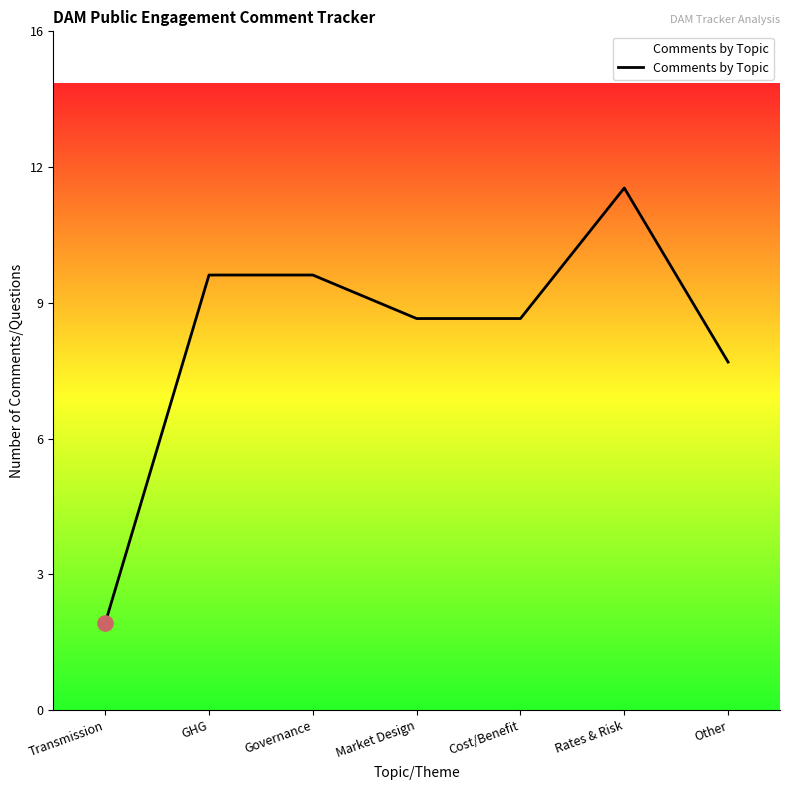

Approximately how many times larger is the value at Transmission compared to Governance?

0.2